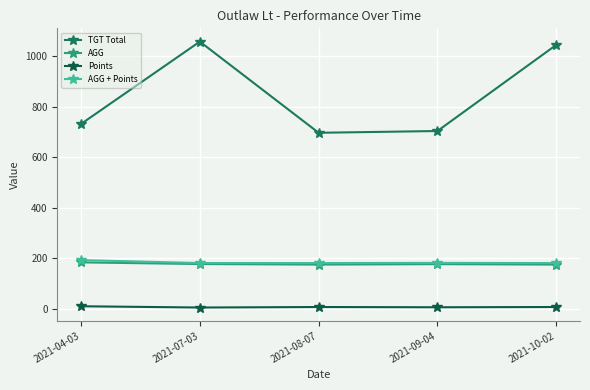

True or false: AGG + Points and Points cross at least once.

False